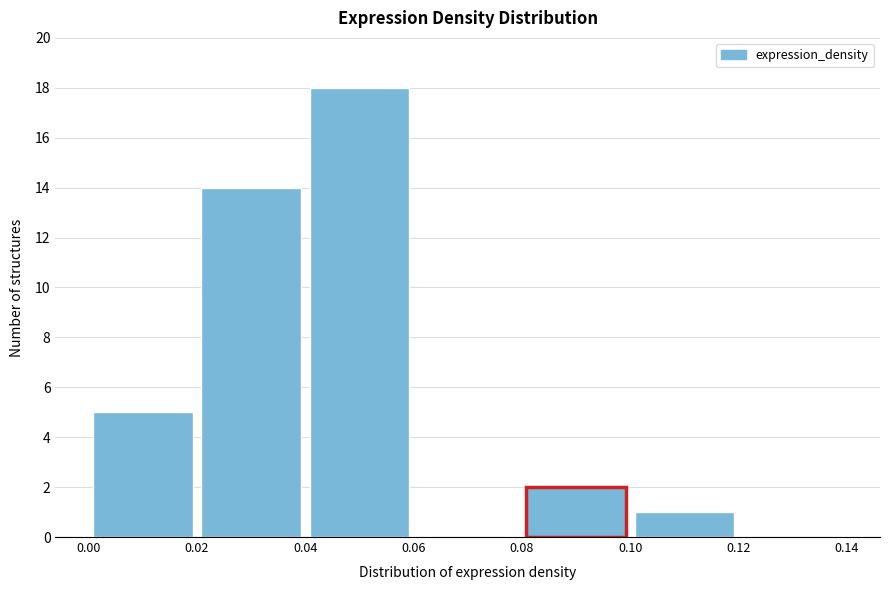

What is the height of the bar covering 0.00 to 0.02 on the x-axis? The values are not printed on the chart, so give them approximately, as read against the axis.

5